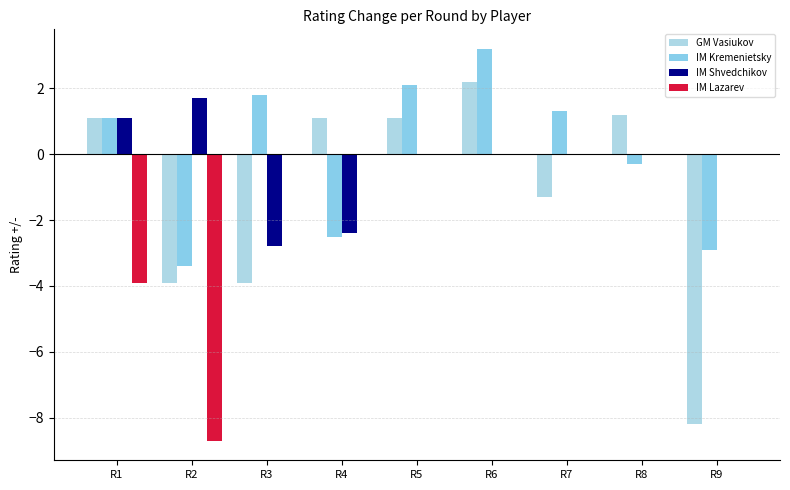

How many values in GM Vasiukov are above zero?

5